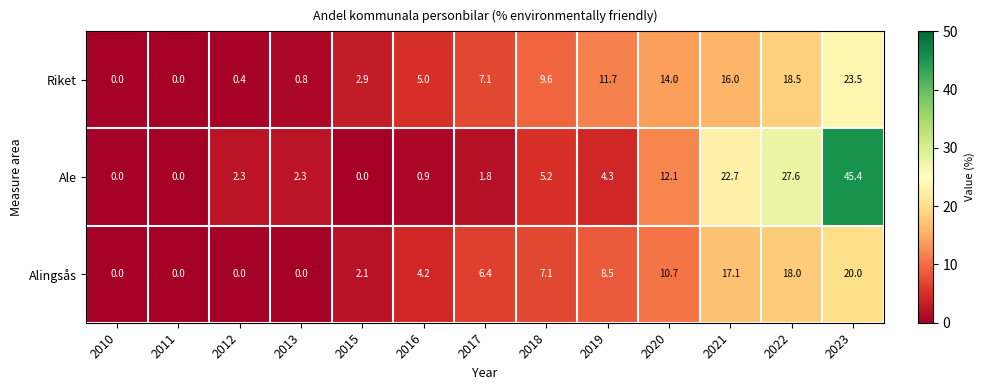

Which label corresponds to the largest value in the chart?

2023